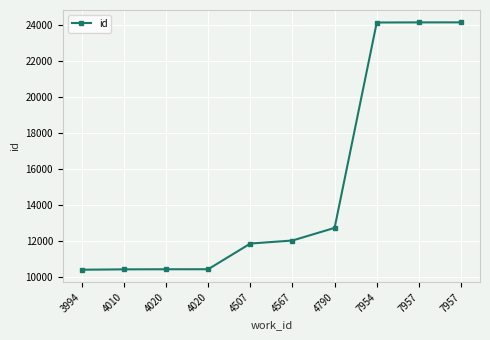

Count the number of data series in this chart.

1